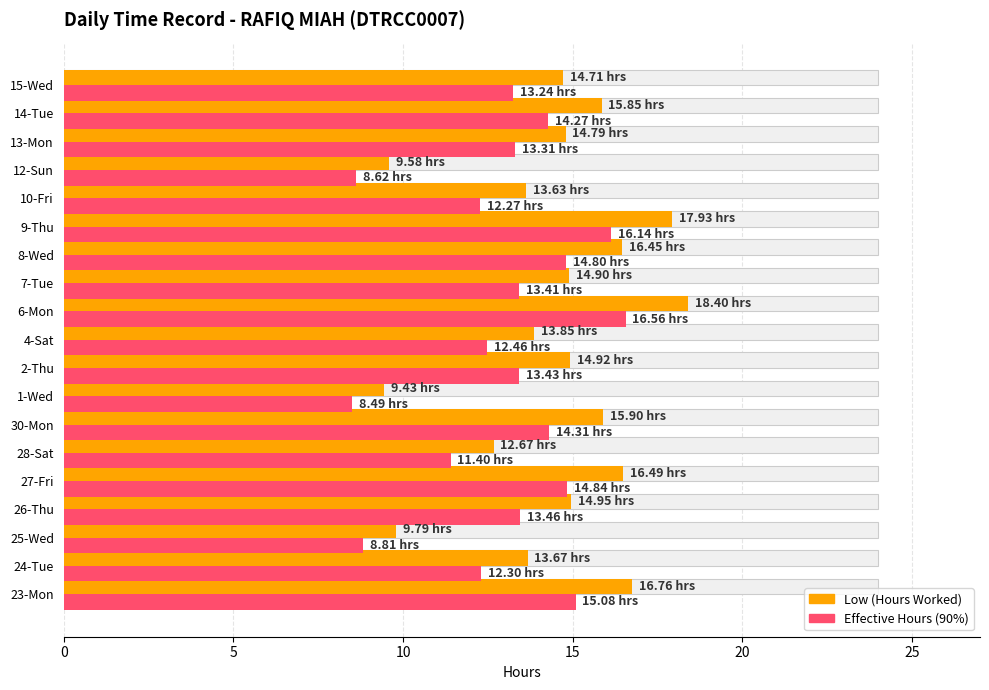

Is it true that Low (Hours Worked) equals 7.8 at 15-Wed?

False